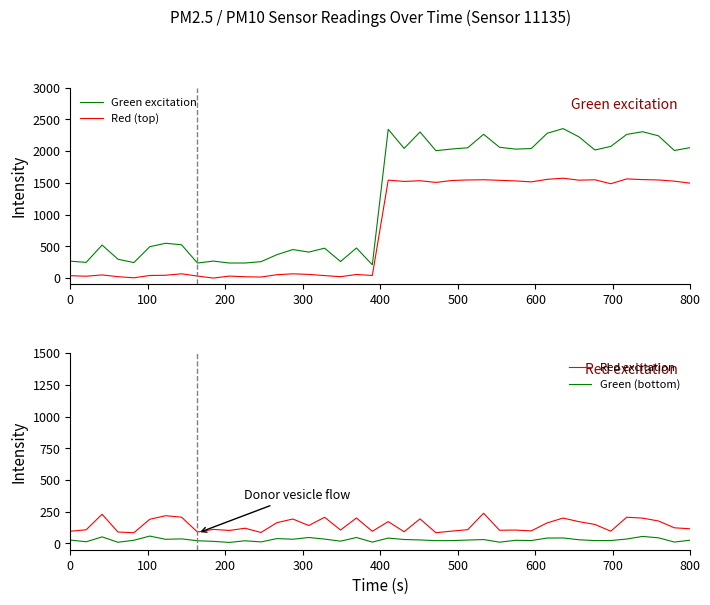

True or false: Green excitation and Red (top) cross at least once.

False